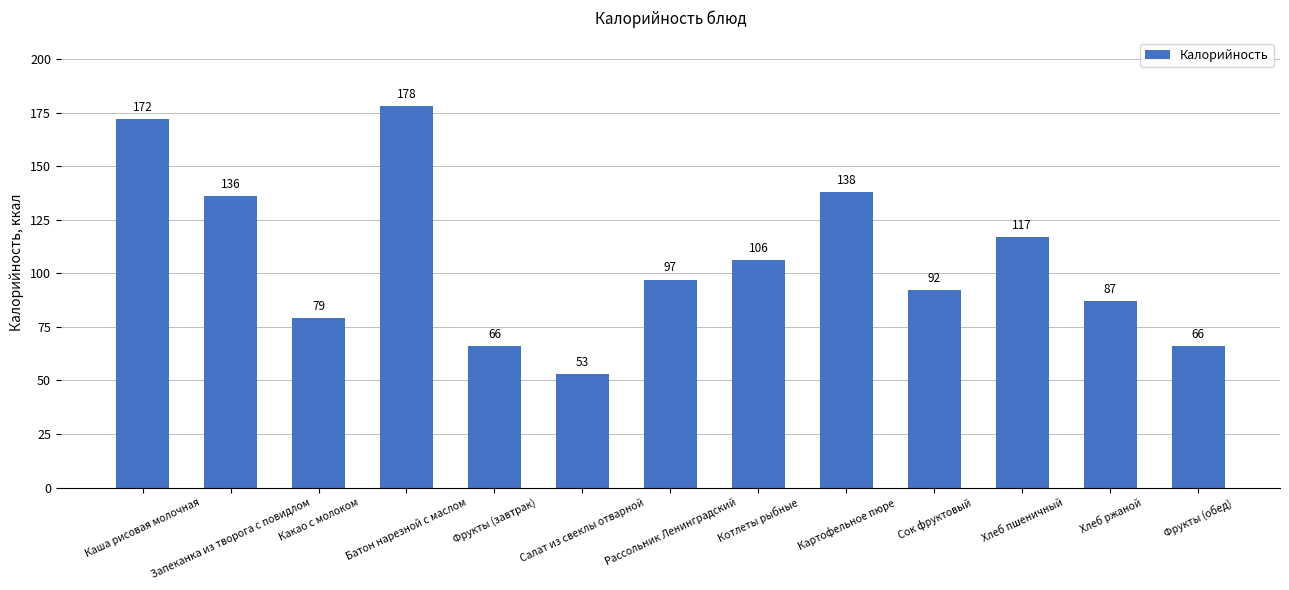

How many series are shown in this chart?

1